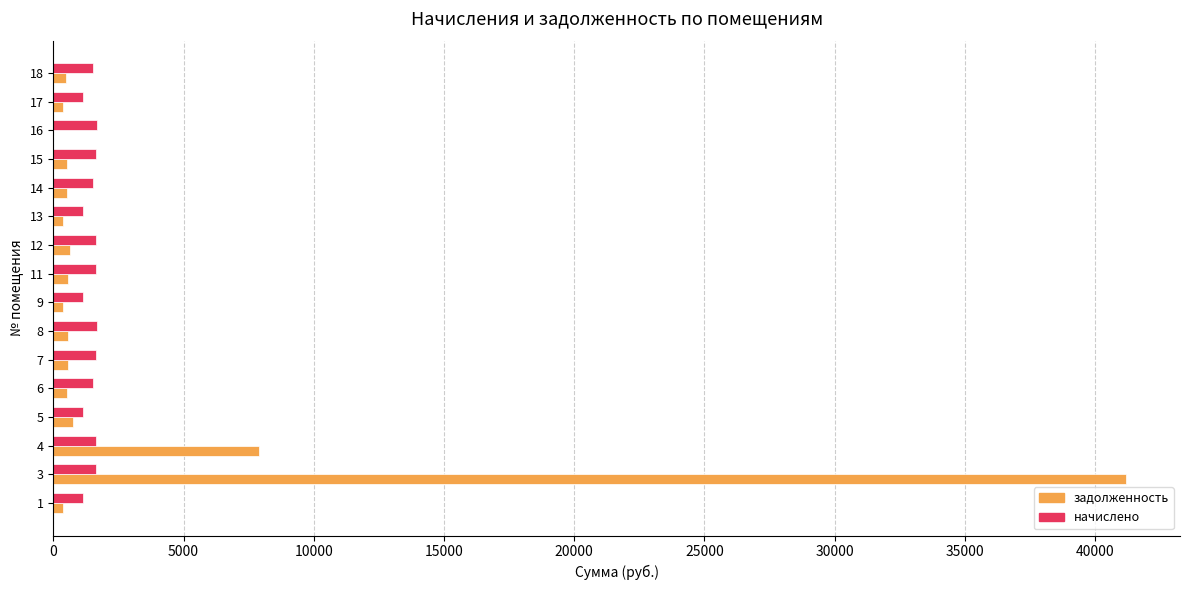

The value of начислено at 11 is 1644.4. True or false?

True